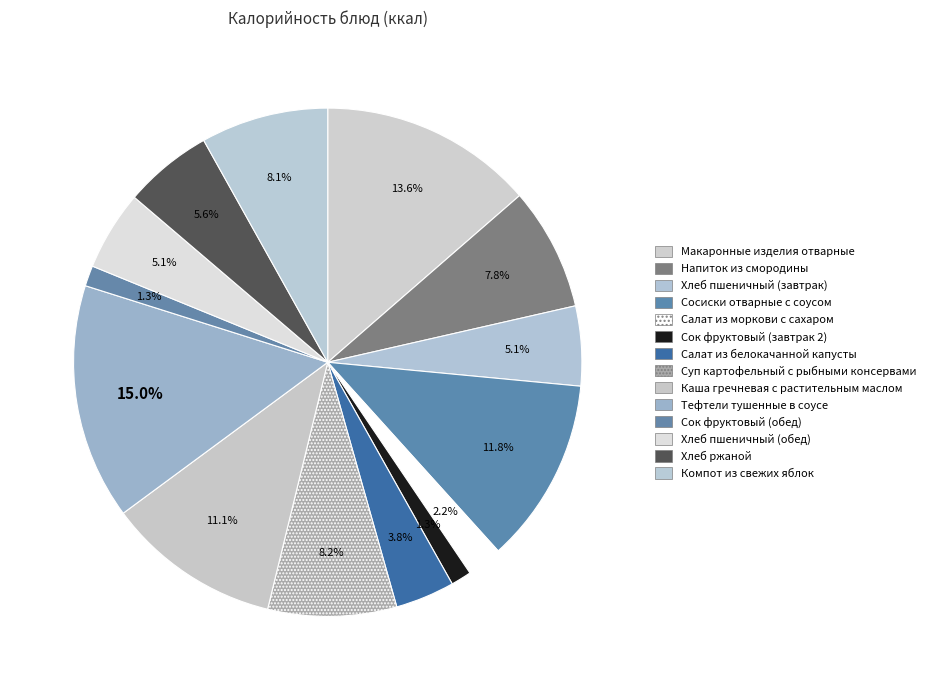

True or false: Хлеб ржаной accounts for 18% of the total.

False